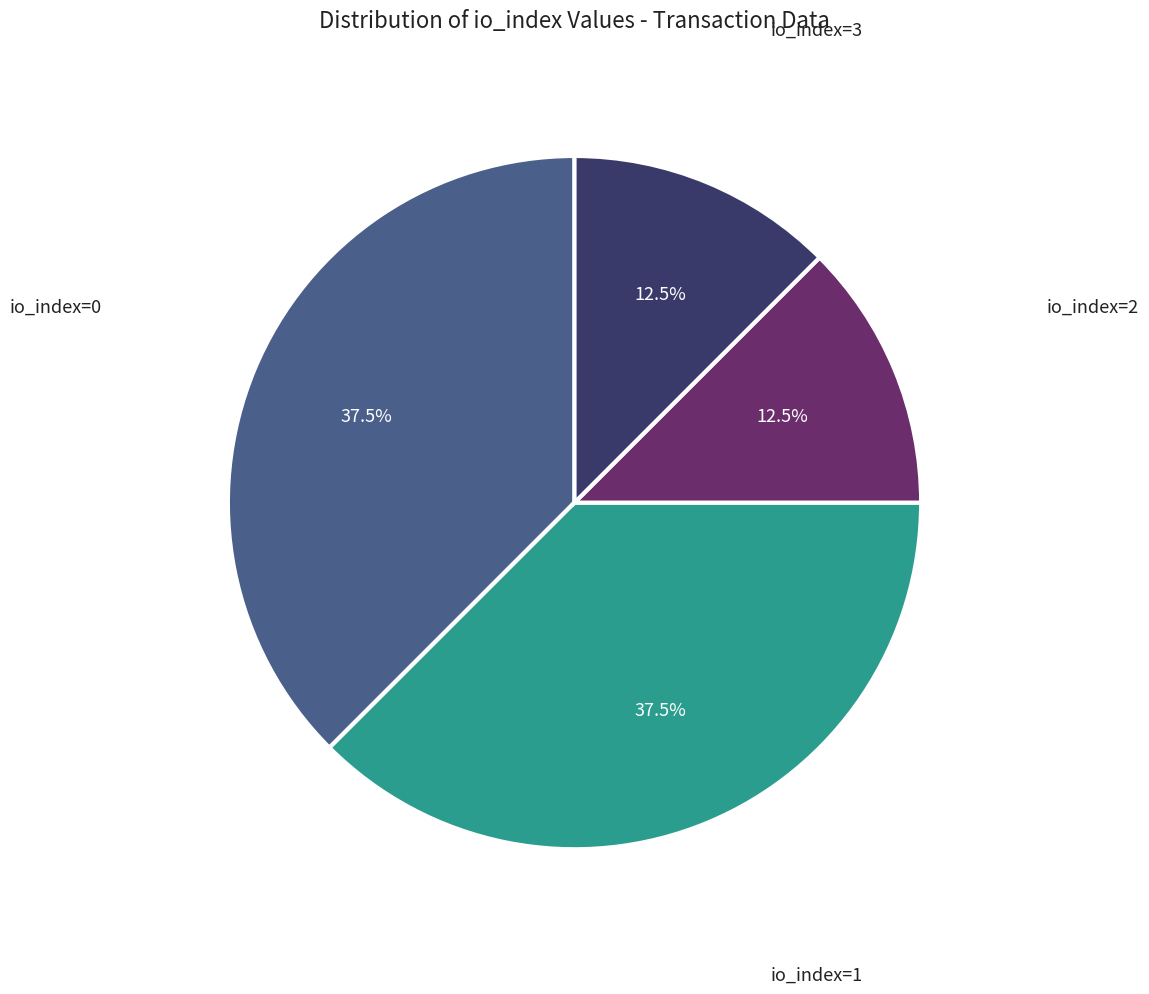

Is there a majority slice in this chart?

No